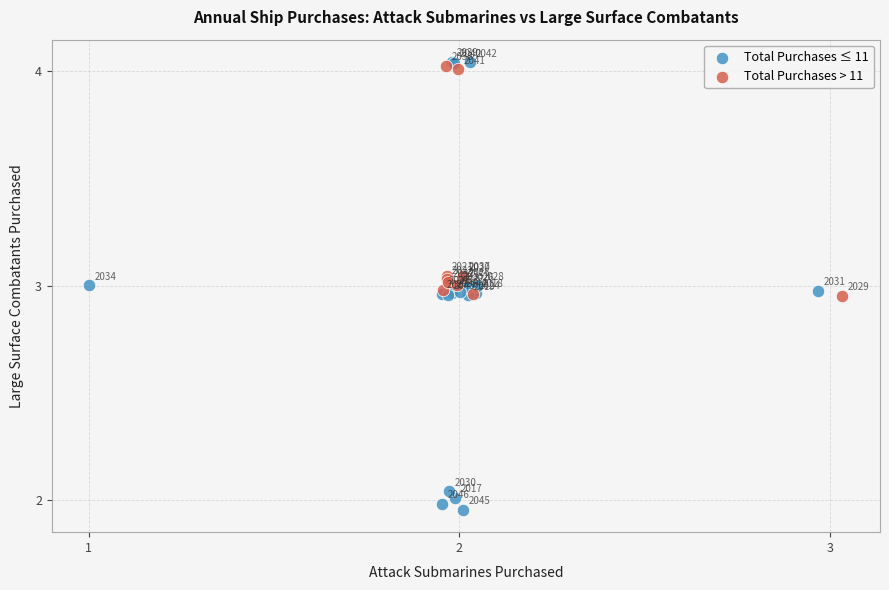

Which series has the widest spread of Y values?

Total Purchases ≤ 11